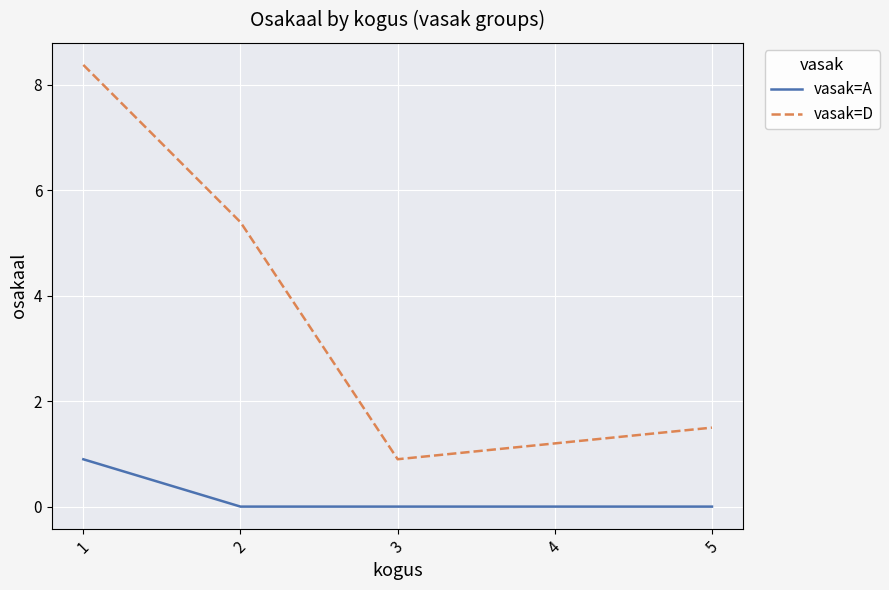

How many lines are shown in the chart?

2